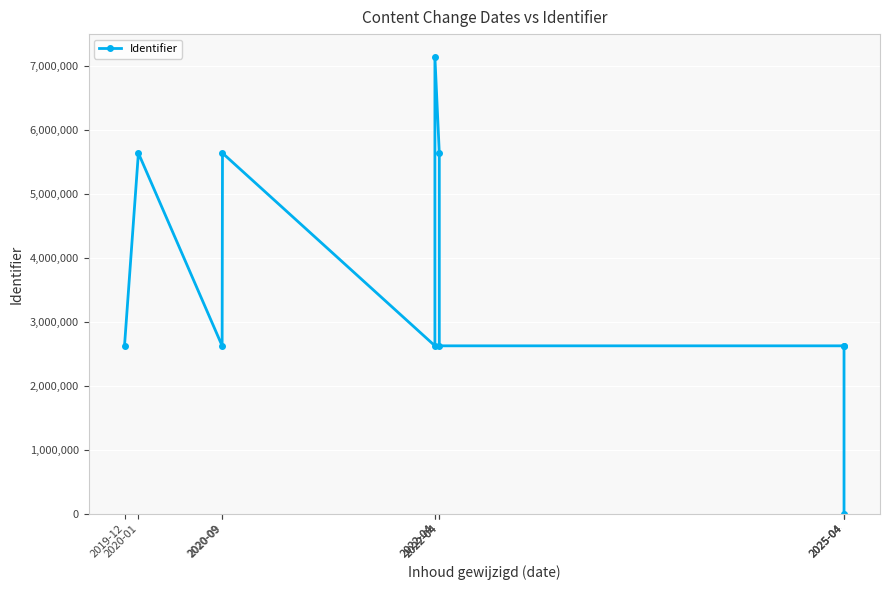

How many series are shown in this chart?

1